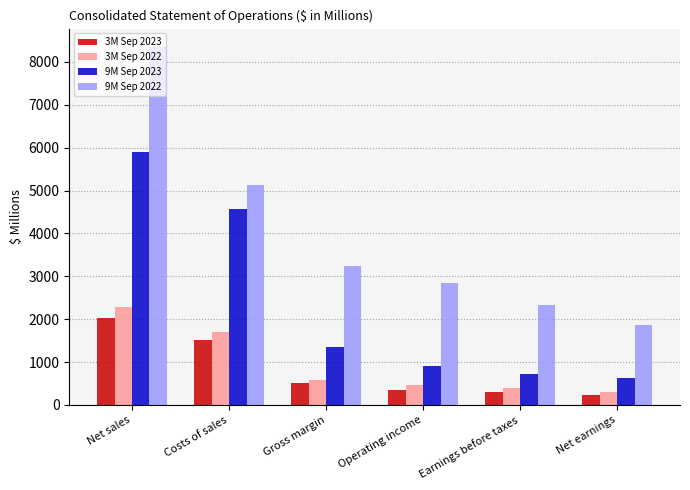

Which label corresponds to the largest value in the chart?

Net sales